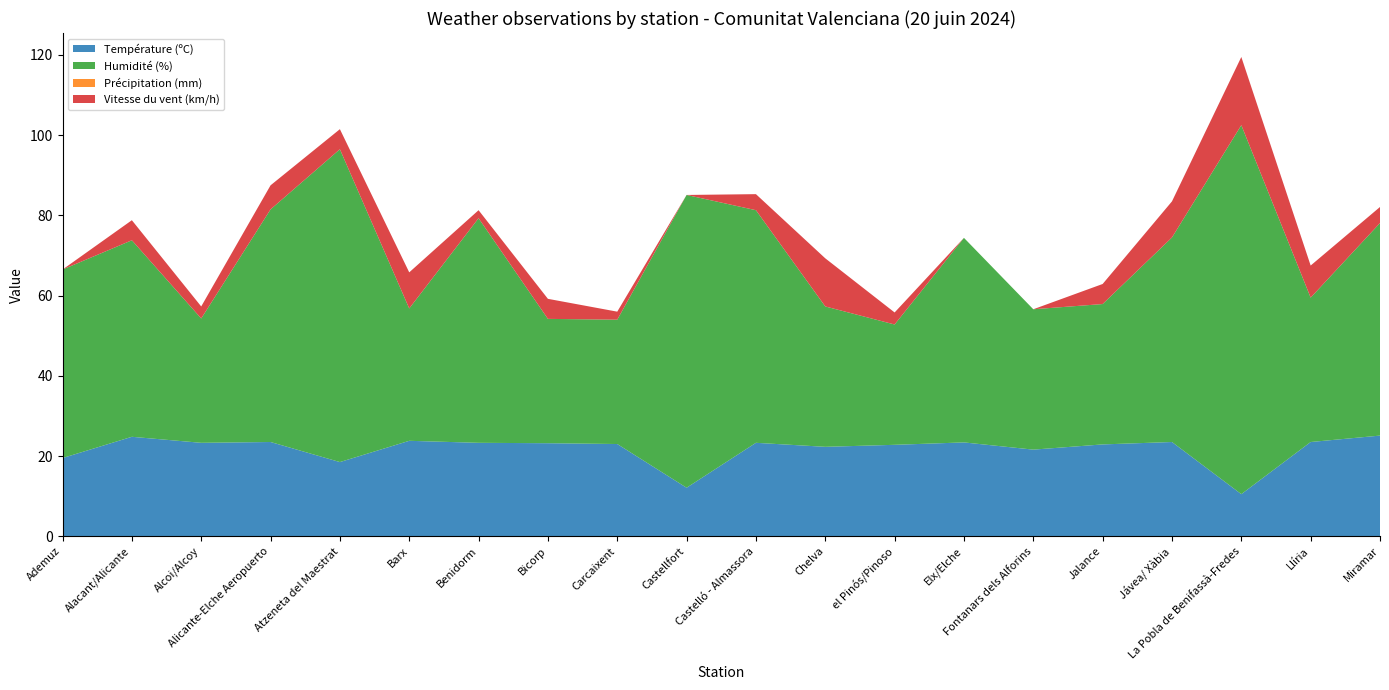

Reading right to left, list all the values displayed in this chart.

Température (ºC): Miramar=25.1	Llíria=23.5	La Pobla de Benifassà-Fredes=10.5	Jávea/ Xàbia=23.5	Jalance=22.9	Fontanars dels Alforins=21.6	Elx/Elche=23.4	el Pinós/Pinoso=22.8	Chelva=22.3	Castelló - Almassora=23.3	Castellfort=12.1	Carcaixent=23.0	Bicorp=23.2	Benidorm=23.3	Barx=23.8	Atzeneta del Maestrat=18.5	Alicante-Elche Aeropuerto=23.5	Alcoi/Alcoy=23.3	Alacant/Alicante=24.8	Ademuz=19.5
Humidité (%): Miramar=53.0	Llíria=36.0	La Pobla de Benifassà-Fredes=92.0	Jávea/ Xàbia=51.0	Jalance=35.0	Fontanars dels Alforins=35.0	Elx/Elche=51.0	el Pinós/Pinoso=30.0	Chelva=35.0	Castelló - Almassora=58.0	Castellfort=73.0	Carcaixent=31.0	Bicorp=31.0	Benidorm=56.0	Barx=33.0	Atzeneta del Maestrat=78.0	Alicante-Elche Aeropuerto=58.0	Alcoi/Alcoy=31.0	Alacant/Alicante=49.0	Ademuz=47.0
Précipitation (mm): Miramar=0.0	Llíria=0.0	La Pobla de Benifassà-Fredes=0.0	Jávea/ Xàbia=0.0	Jalance=0.0	Fontanars dels Alforins=0.0	Elx/Elche=0.0	el Pinós/Pinoso=0.0	Chelva=0.0	Castelló - Almassora=0.0	Castellfort=0.0	Carcaixent=0.0	Bicorp=0.0	Benidorm=0.0	Barx=0.0	Atzeneta del Maestrat=0.0	Alicante-Elche Aeropuerto=0.0	Alcoi/Alcoy=0.0	Alacant/Alicante=0.0	Ademuz=0.0
Vitesse du vent (km/h): Miramar=4.0	Llíria=8.0	La Pobla de Benifassà-Fredes=17.0	Jávea/ Xàbia=9.0	Jalance=5.0	Fontanars dels Alforins=0.0	Elx/Elche=0.0	el Pinós/Pinoso=3.0	Chelva=12.0	Castelló - Almassora=4.0	Castellfort=0.0	Carcaixent=2.0	Bicorp=5.0	Benidorm=2.0	Barx=9.0	Atzeneta del Maestrat=5.0	Alicante-Elche Aeropuerto=6.0	Alcoi/Alcoy=3.0	Alacant/Alicante=5.0	Ademuz=0.0